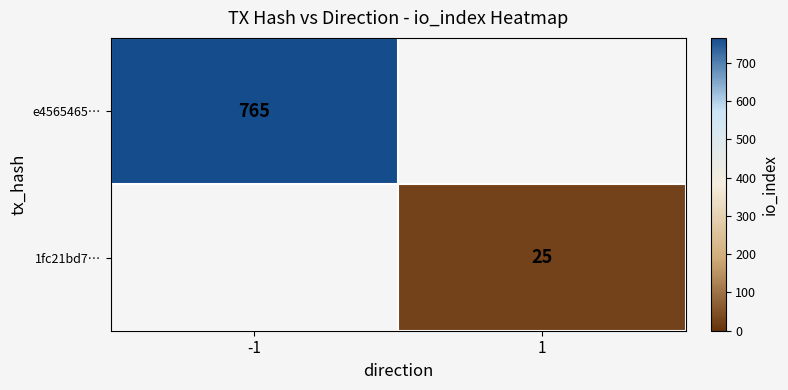

Count the number of data series in this chart.

2